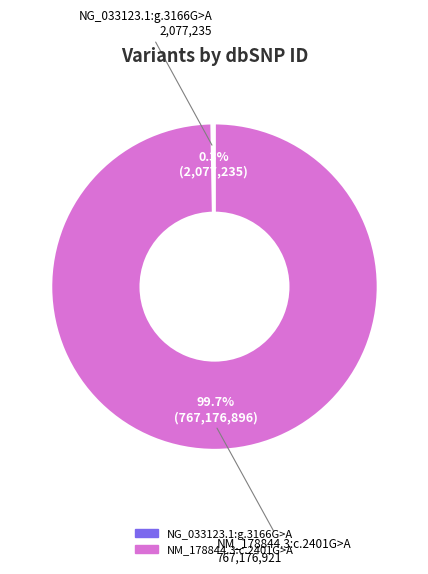

Which category has the biggest portion of the pie?

NM_178844.3:c.2401G>A